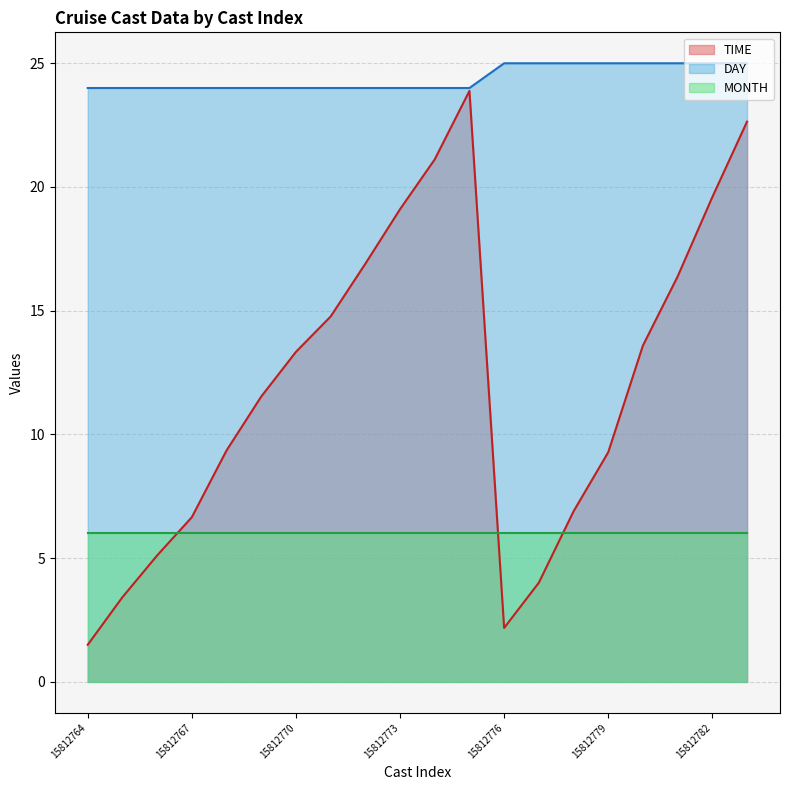

What is the value of the DAY point at the 6th from the left?

24.0